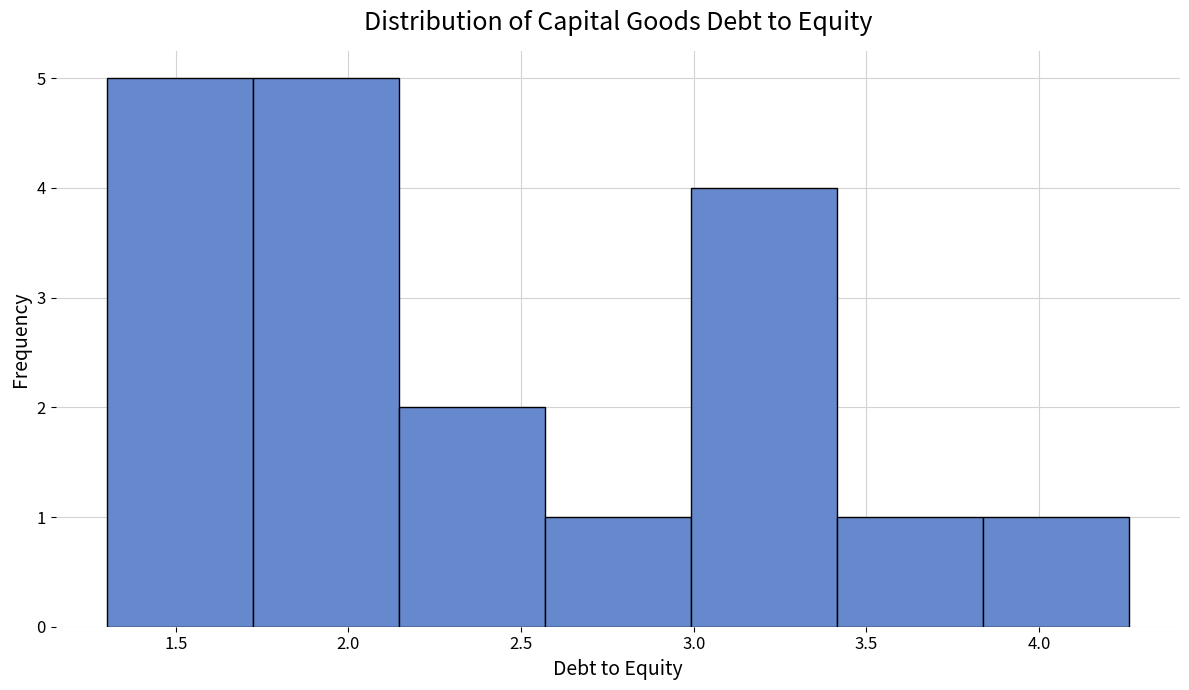

What is the height of the bar covering 3.40 to 3.85 on the x-axis? Neither the bar edges nor the heights are printed on the chart, so give them approximately, as read against the axes.

1